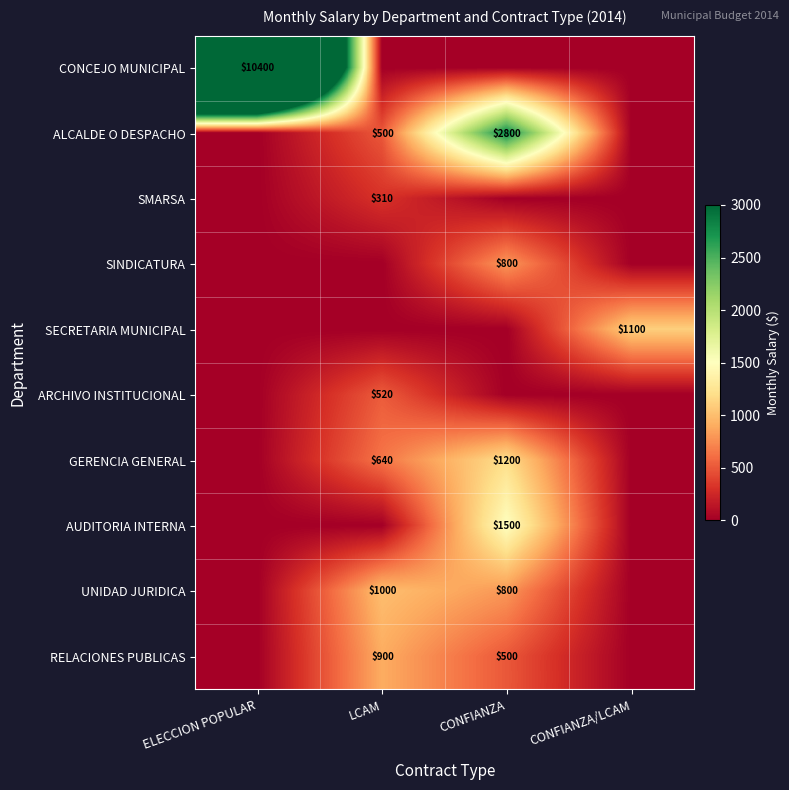

Is it true that ARCHIVO INSTITUCIONAL equals -219 at CONFIANZA/LCAM?

False